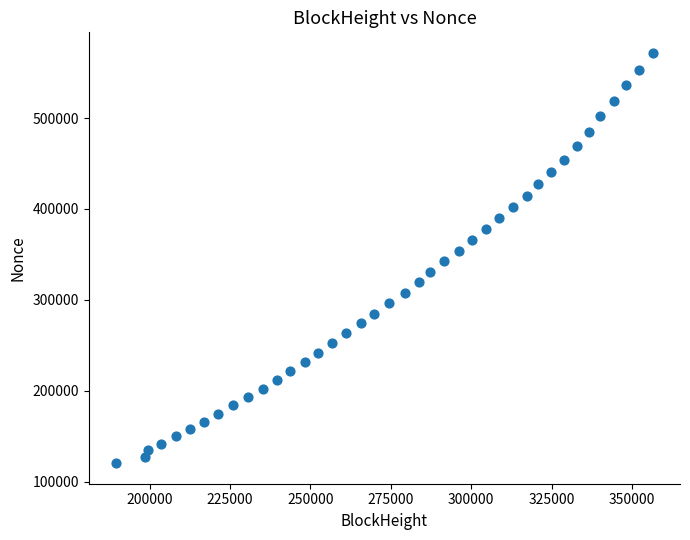

What is the range of X values (max minus min)?

167135